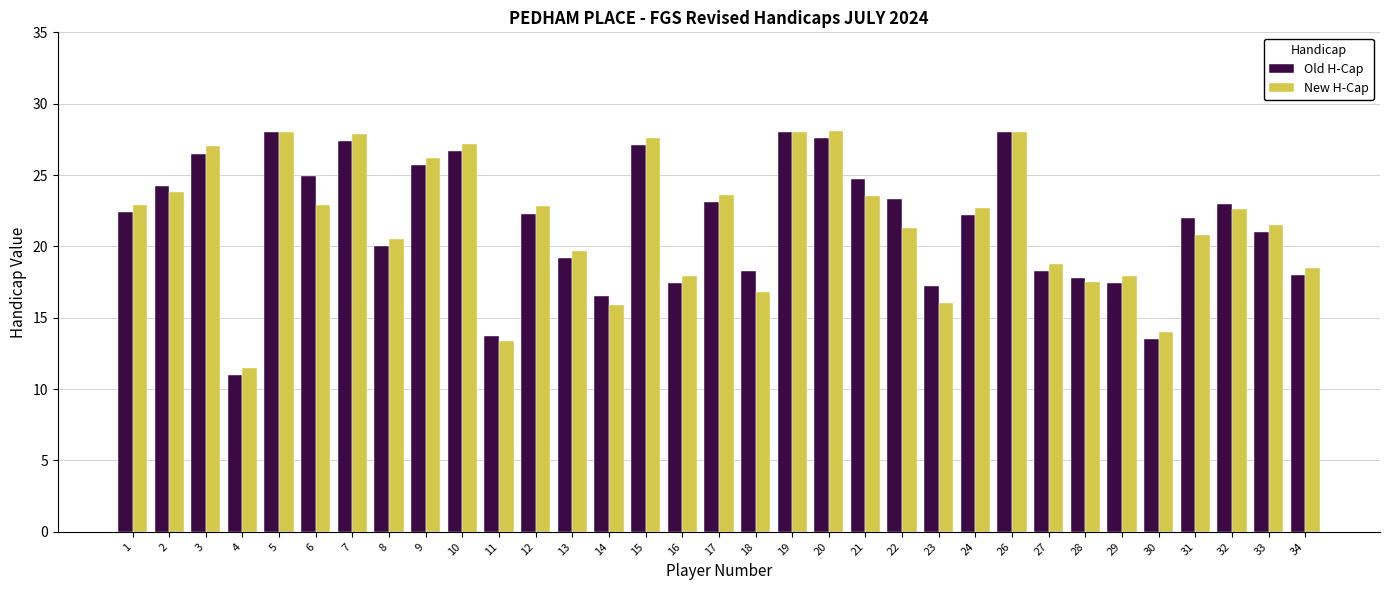

What is the greatest value displayed?

28.1